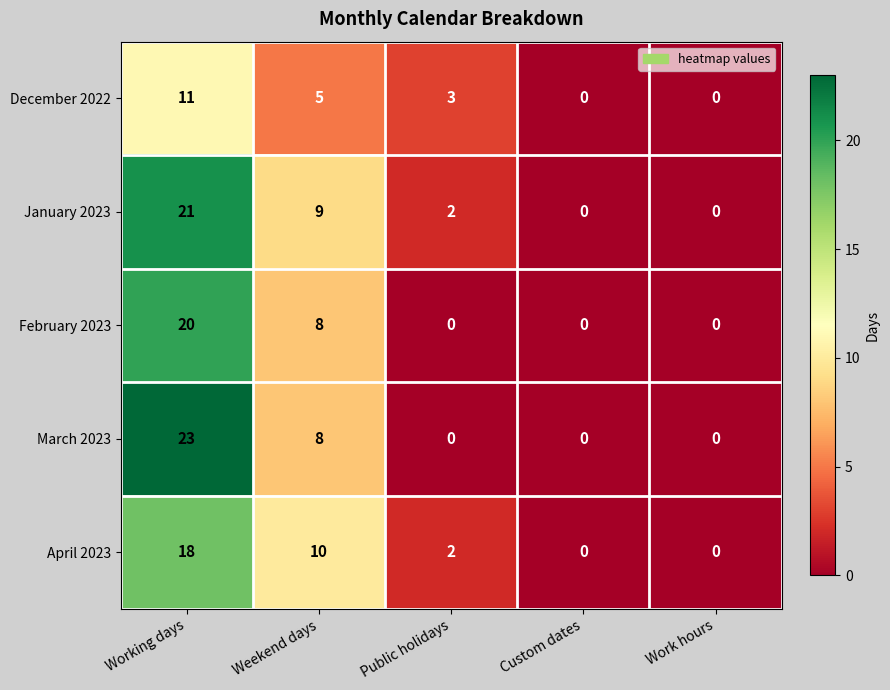

Which series has the widest spread of values?

March 2023